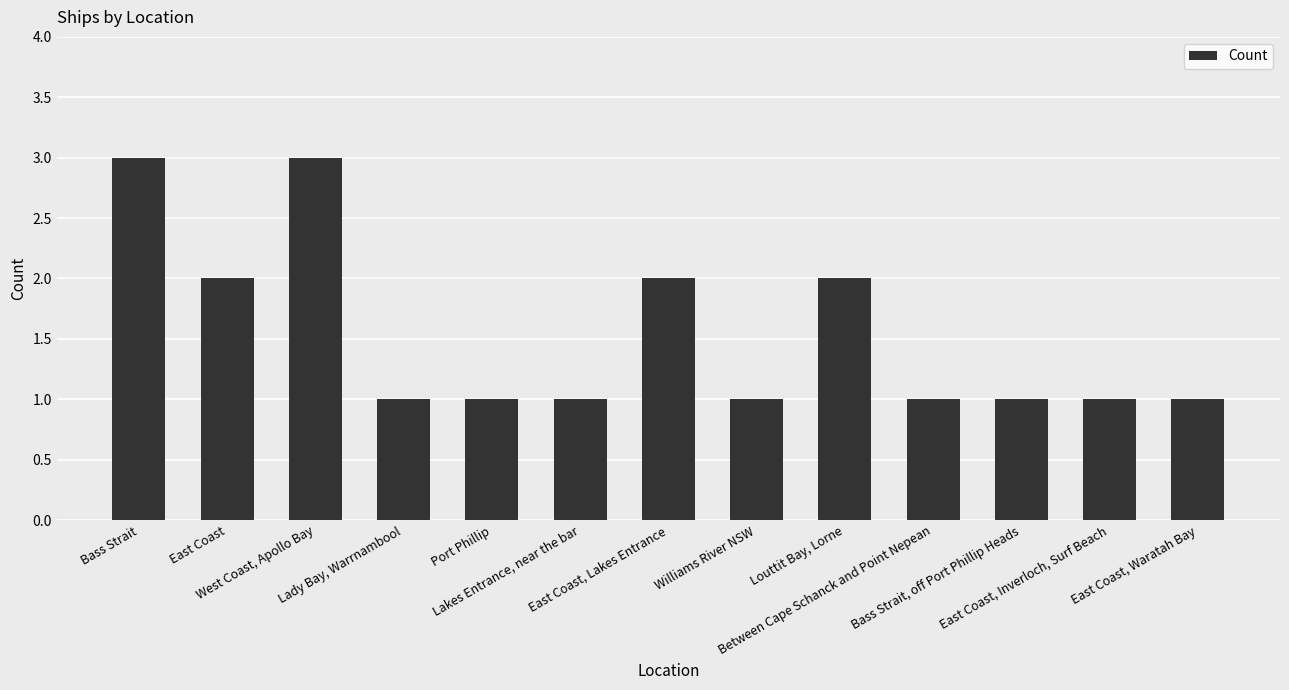

What is the sum of all values?

20